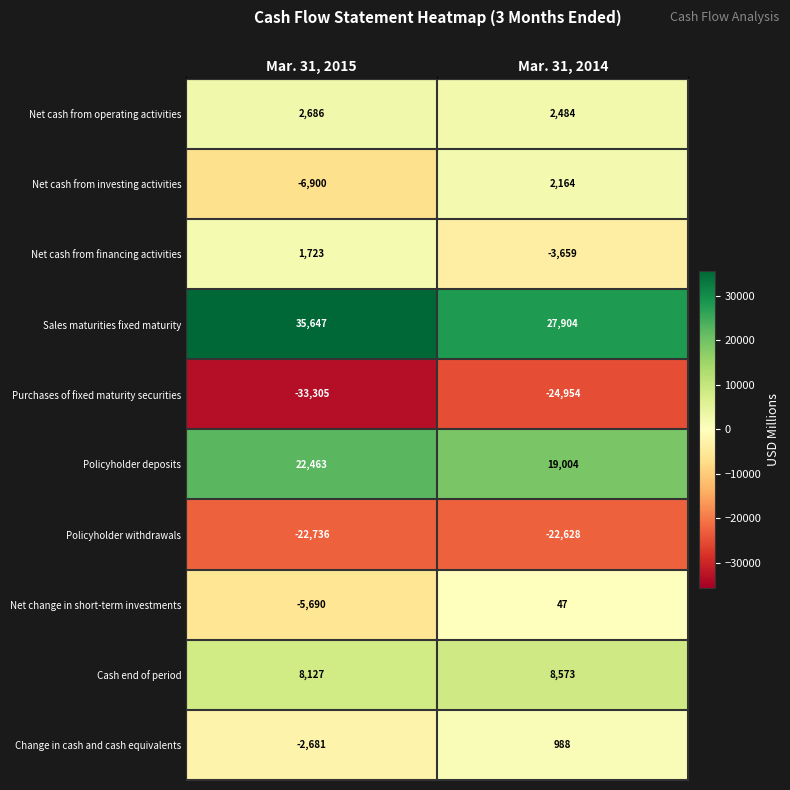

Count the number of data series in this chart.

10